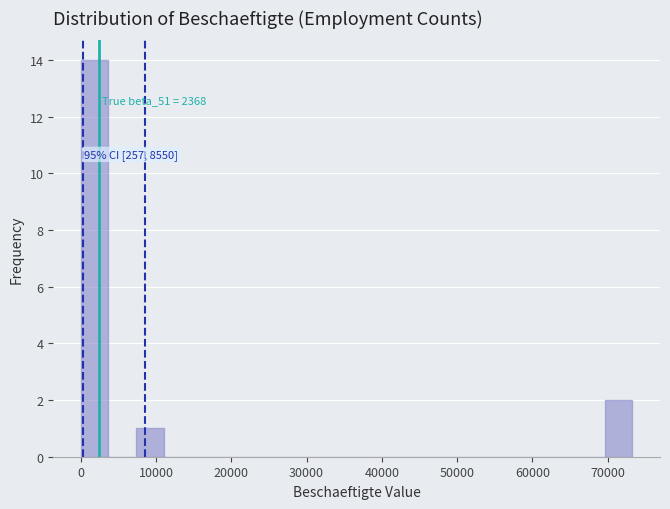

Read against the x-axis, roughly where is the centre of the tallest bar?

2000